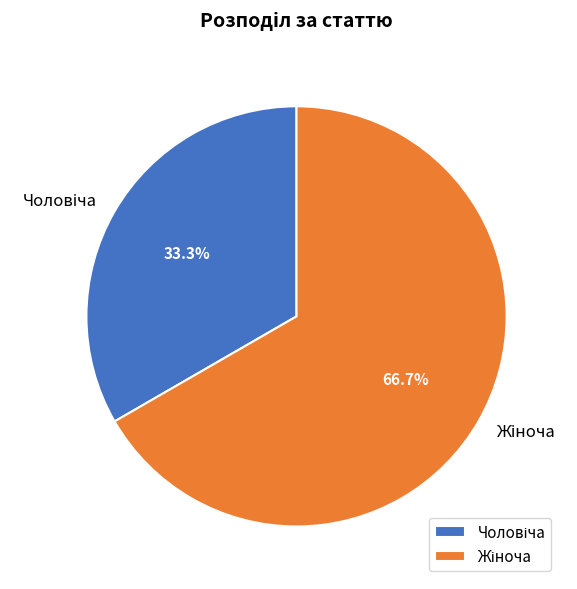

Does any single category account for the majority?

Yes